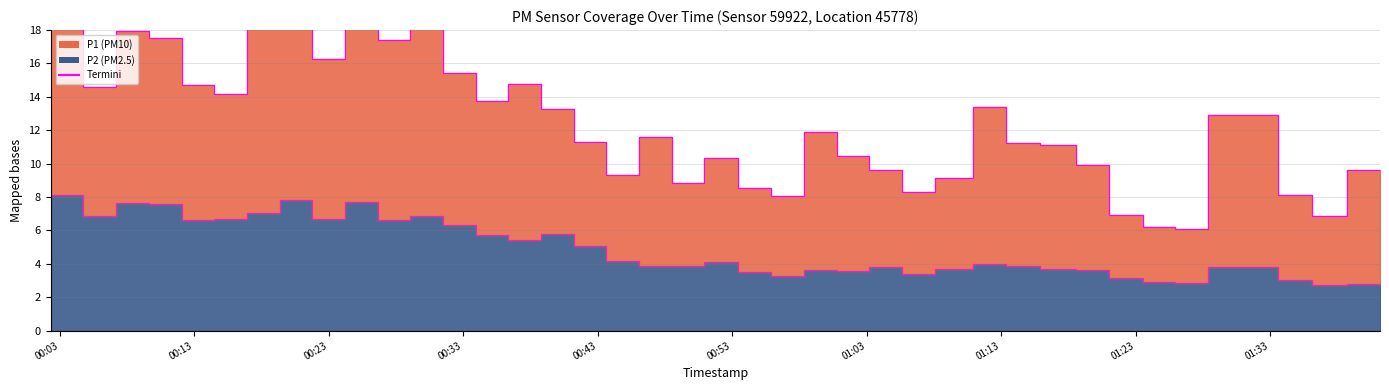

Approximately how many times larger is the value at 2023-08-17T01:18:35 compared to 2023-08-17T01:36:05?

1.3